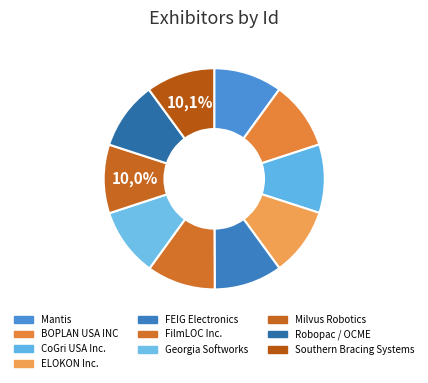

Is it true that Milvus Robotics is 18% of the pie?

False